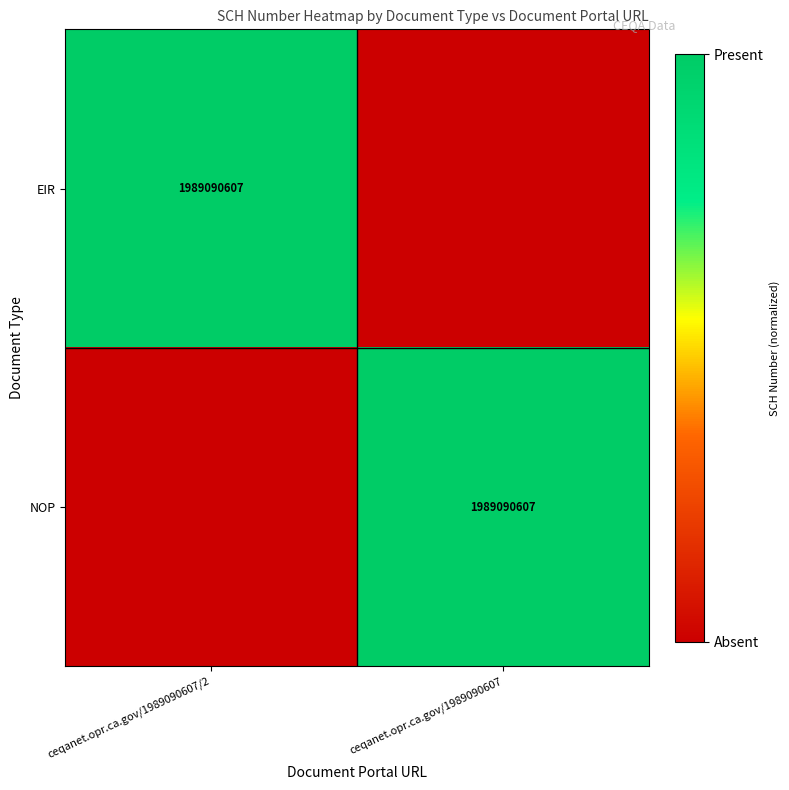

How many data points does each series have?

2